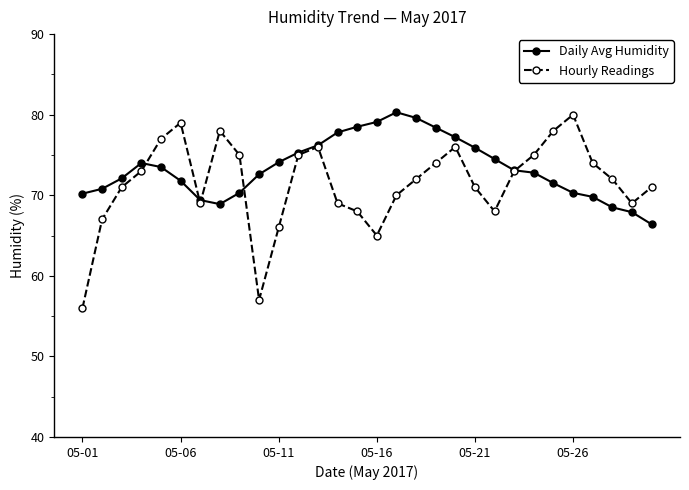

What is the value of the Daily Avg Humidity point at the 9th from the left?

70.3